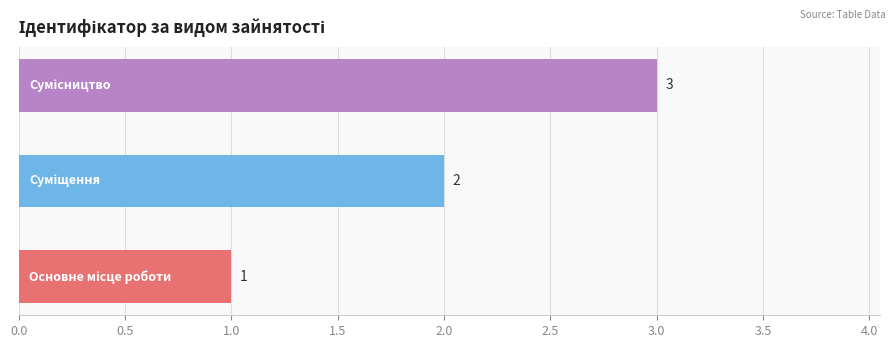

What is the maximum value shown in the chart?

3